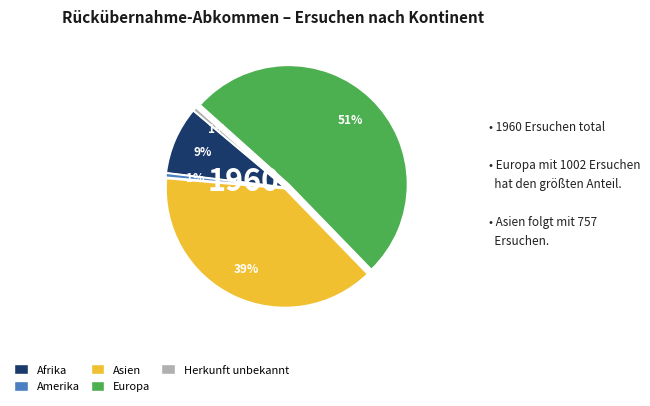

To the nearest percent, what is the average slice percentage?

20%